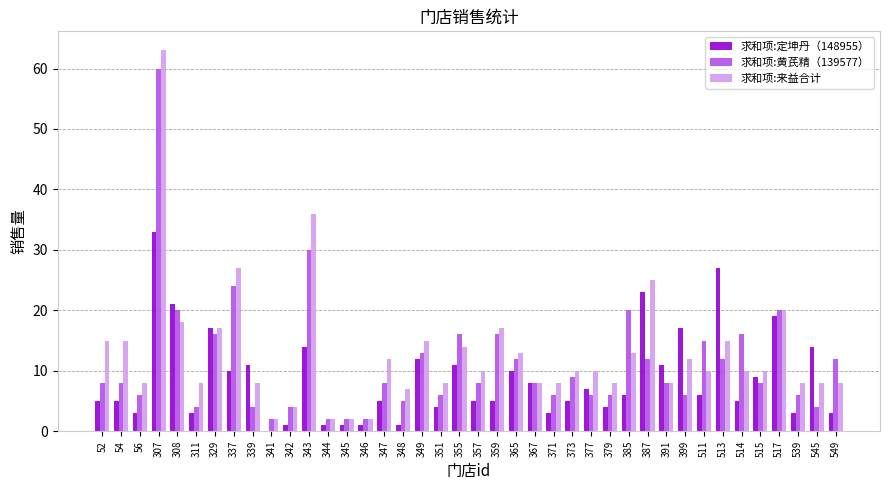

Count the number of data series in this chart.

3